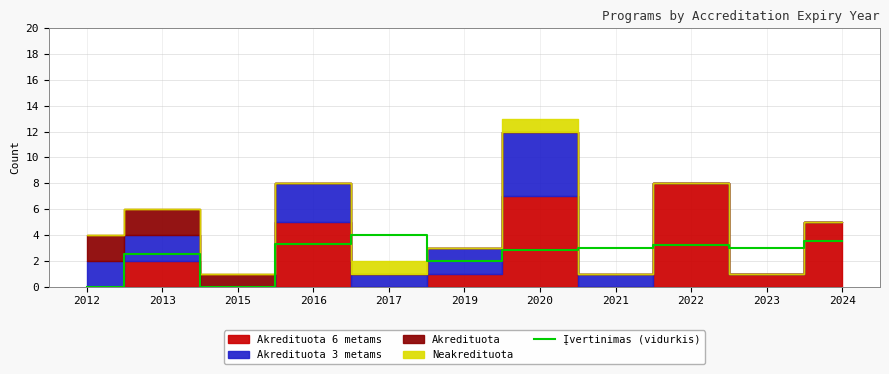

What is the difference between the values at 2023 and 2016?

0.3